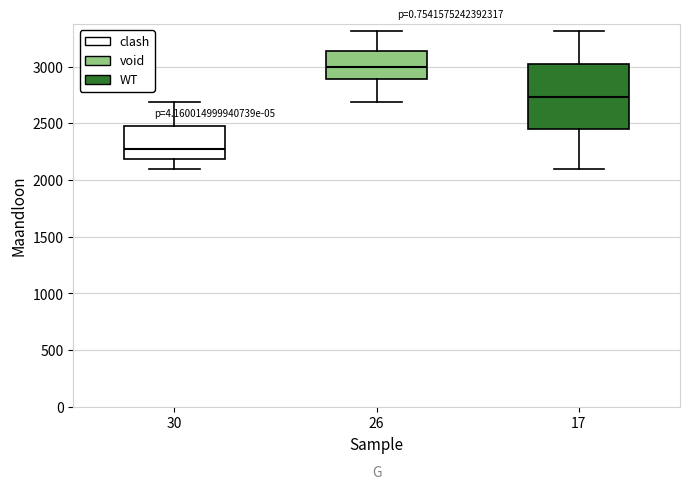

Which box is the tallest, from its lower edge to its upper edge?

17